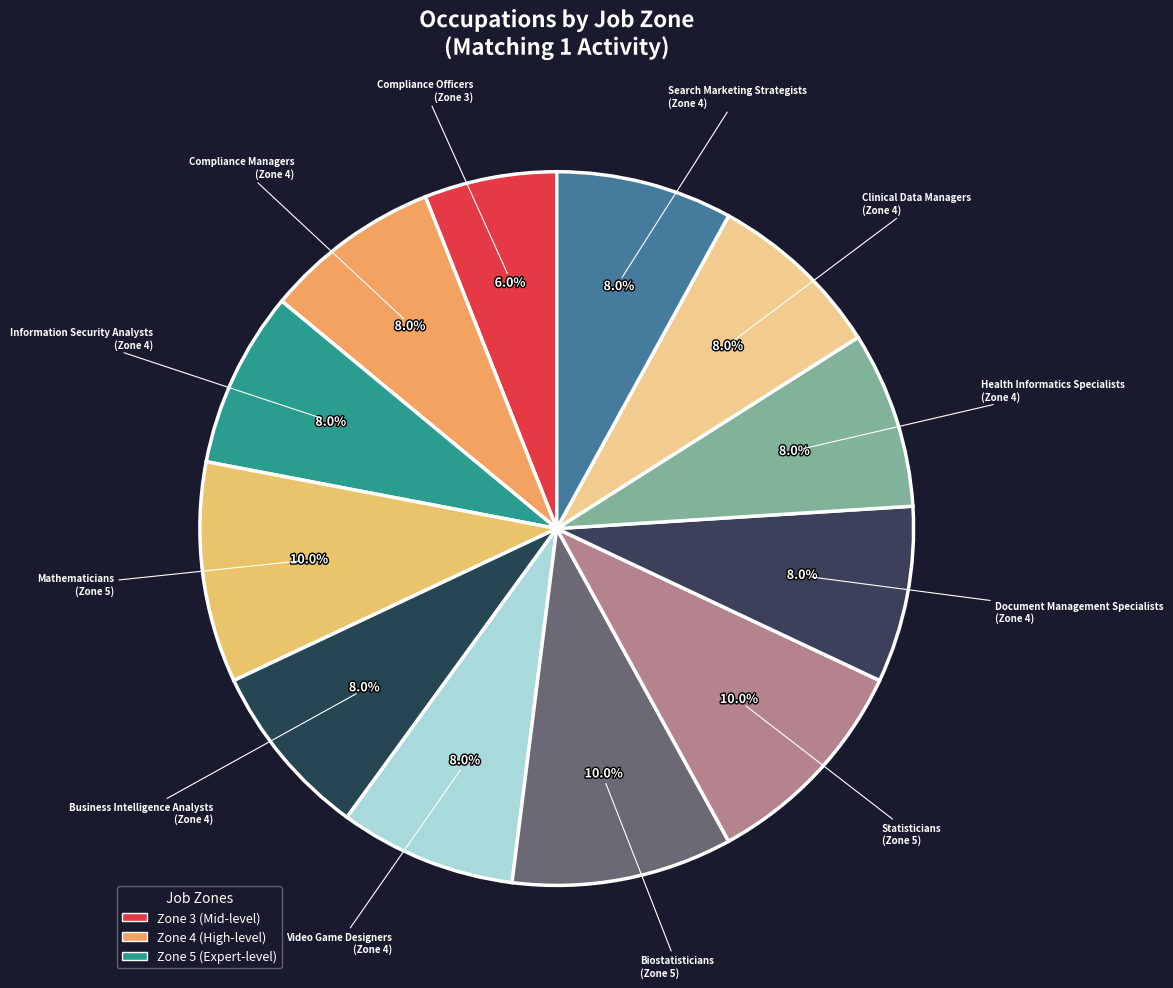

How many slices are in this pie chart?

12